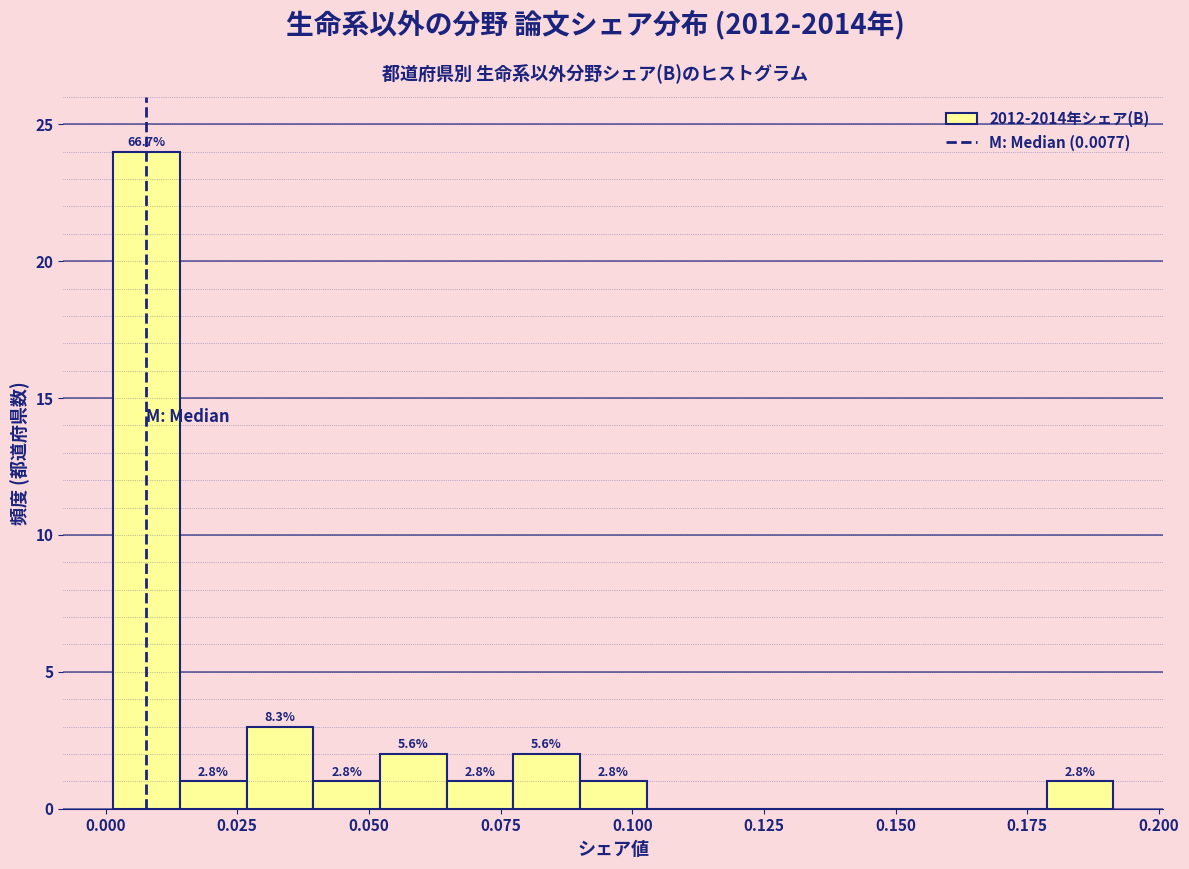

Read against the x-axis, roughly where is the centre of the tallest bar?

0.010